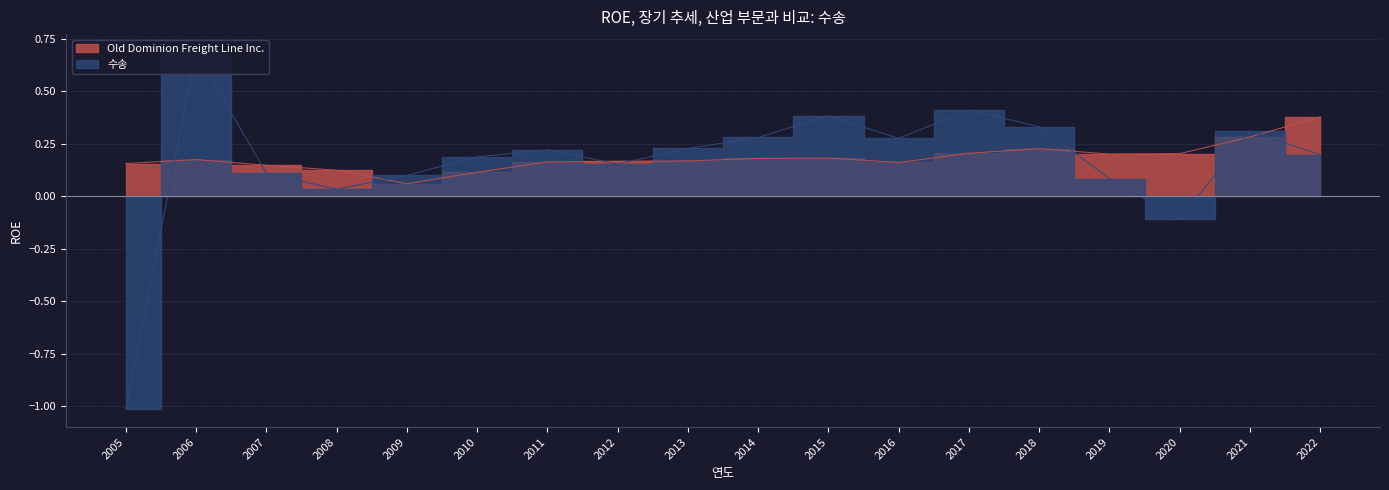

Which has a higher value, 2019 or 2017?

2017